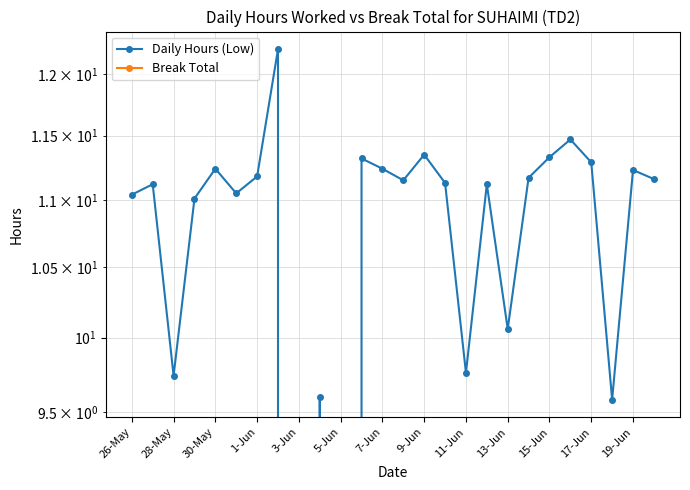

Does the chart display data point markers on the line(s)?

Yes